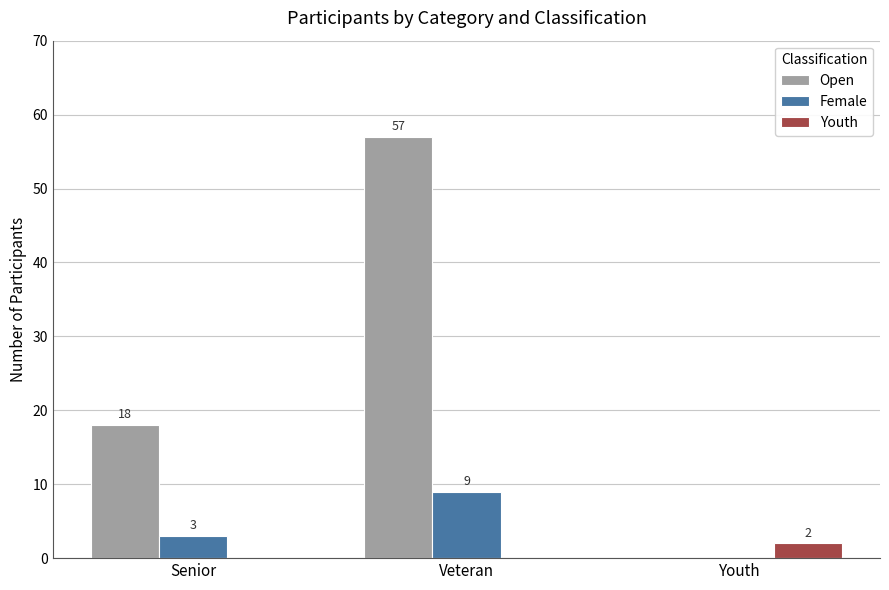

At which label is Female closest to 4?

Senior